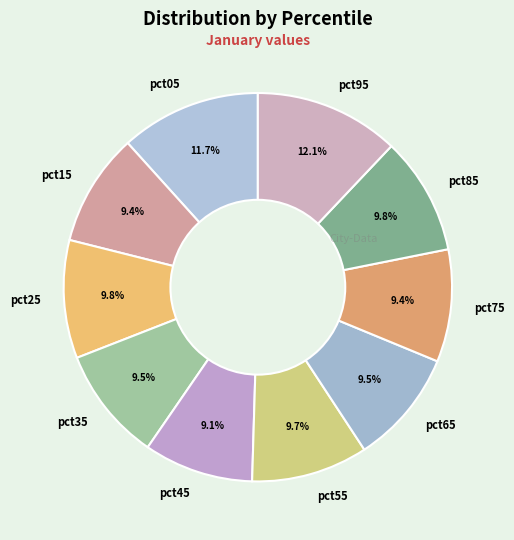

Count the number of slices in the pie.

10